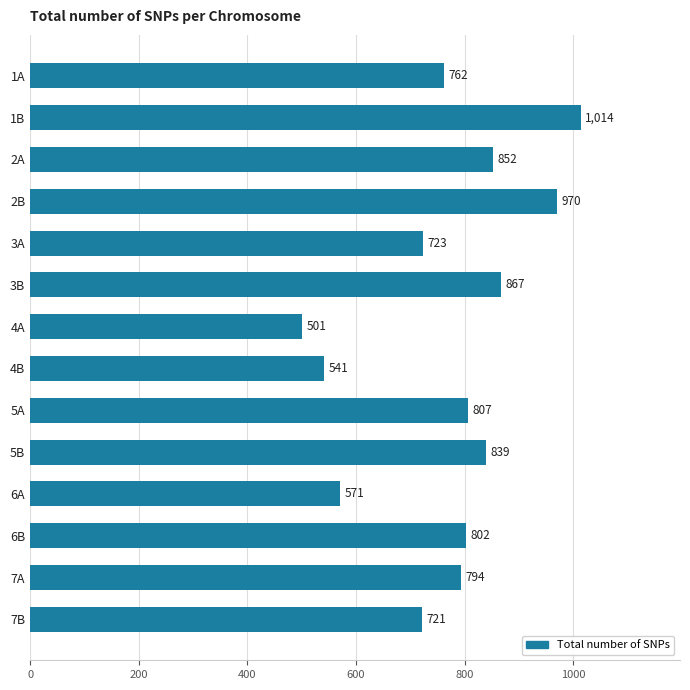

Rank the categories by value from lowest to highest.

4A, 4B, 6A, 7B, 3A, 1A, 7A, 6B, 5A, 5B, 2A, 3B, 2B, 1B